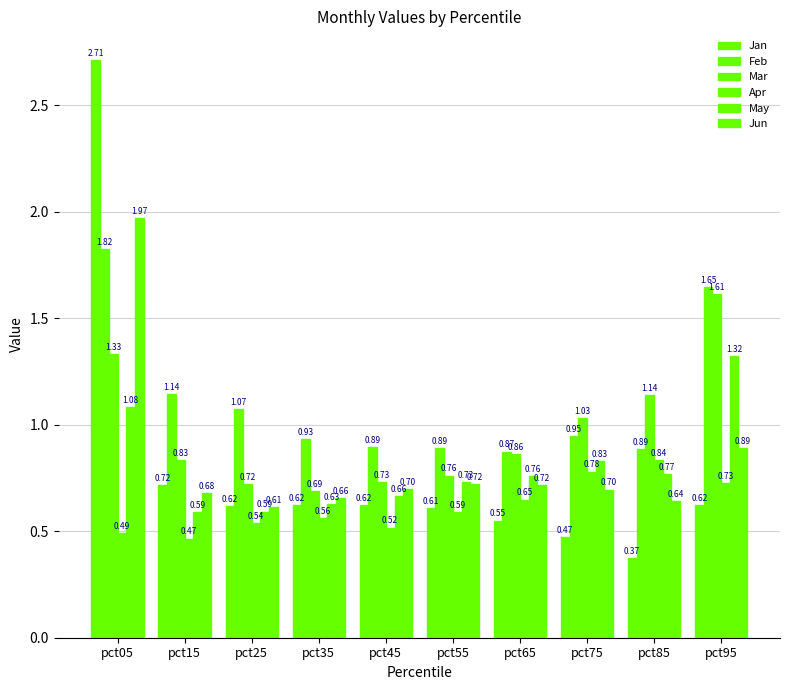

Are the bars horizontal?

No